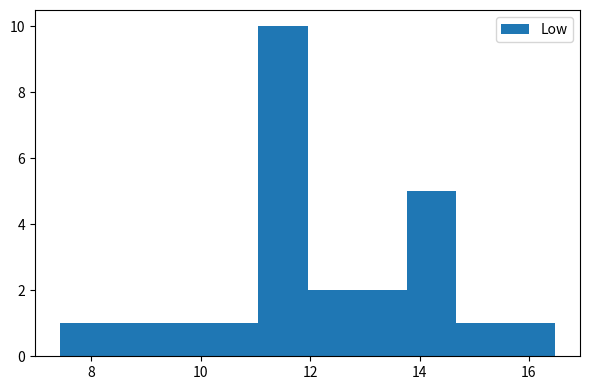

Reading left to right, transcribe this chart: for each bar, give the range it covers on the x-axis and its height. Neither the bar edges nor the heights are printed on the chart, so give them approximately, as read against the axes.

7.4 to 8.4: 1
8.4 to 9.2: 1
9.2 to 10.2: 1
10.2 to 11.0: 1
11.0 to 12.0: 10
12.0 to 12.8: 2
12.8 to 13.8: 2
13.8 to 14.6: 5
14.6 to 15.6: 1
15.6 to 16.4: 1